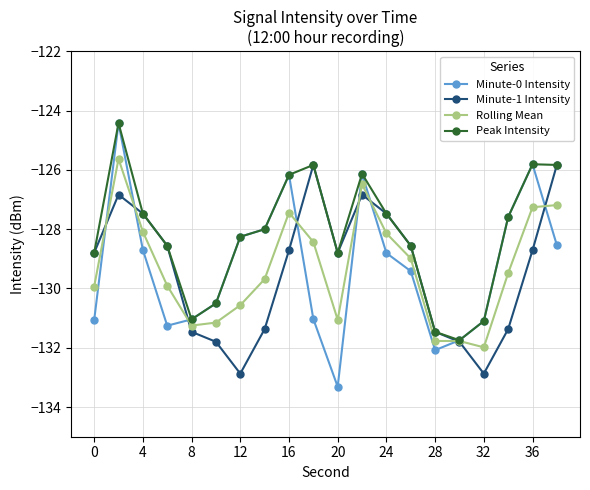

What is the value of the Rolling Mean point at the 13th from the left?

-128.1